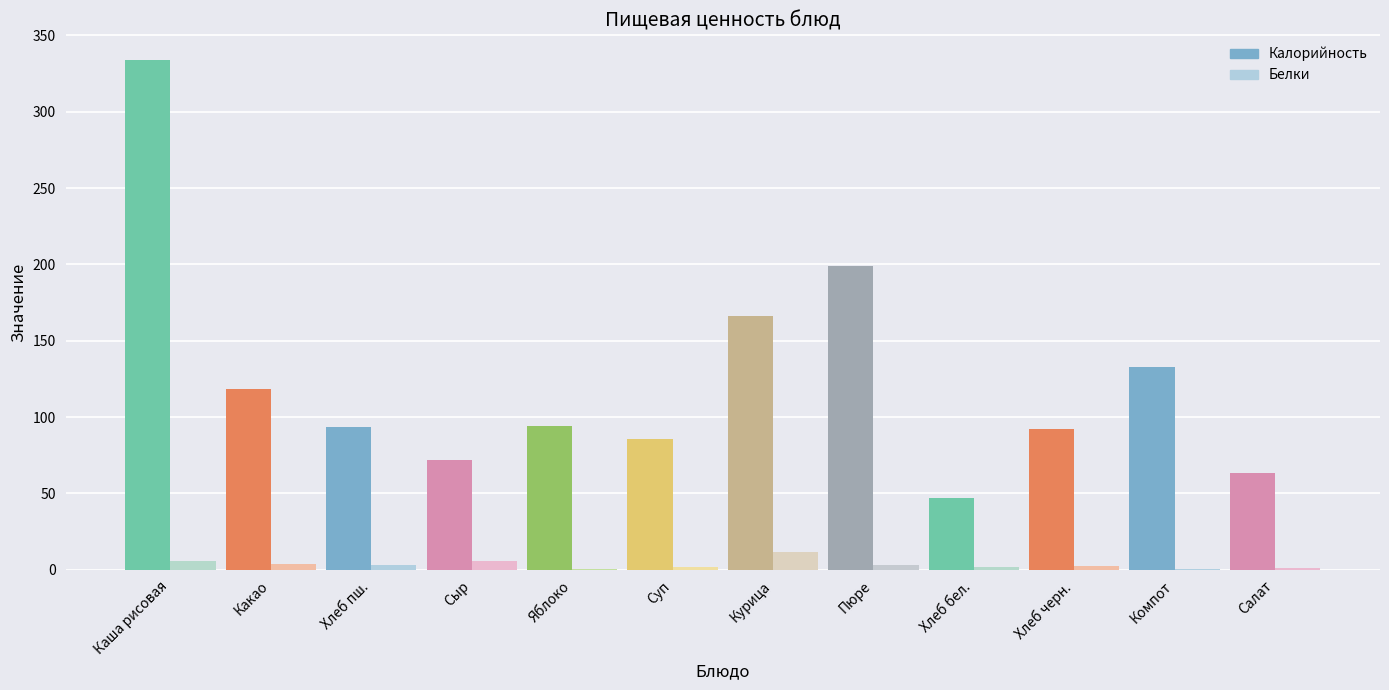

True or false: Калорийность has a value of 72.0 at Сыр порциями.

True